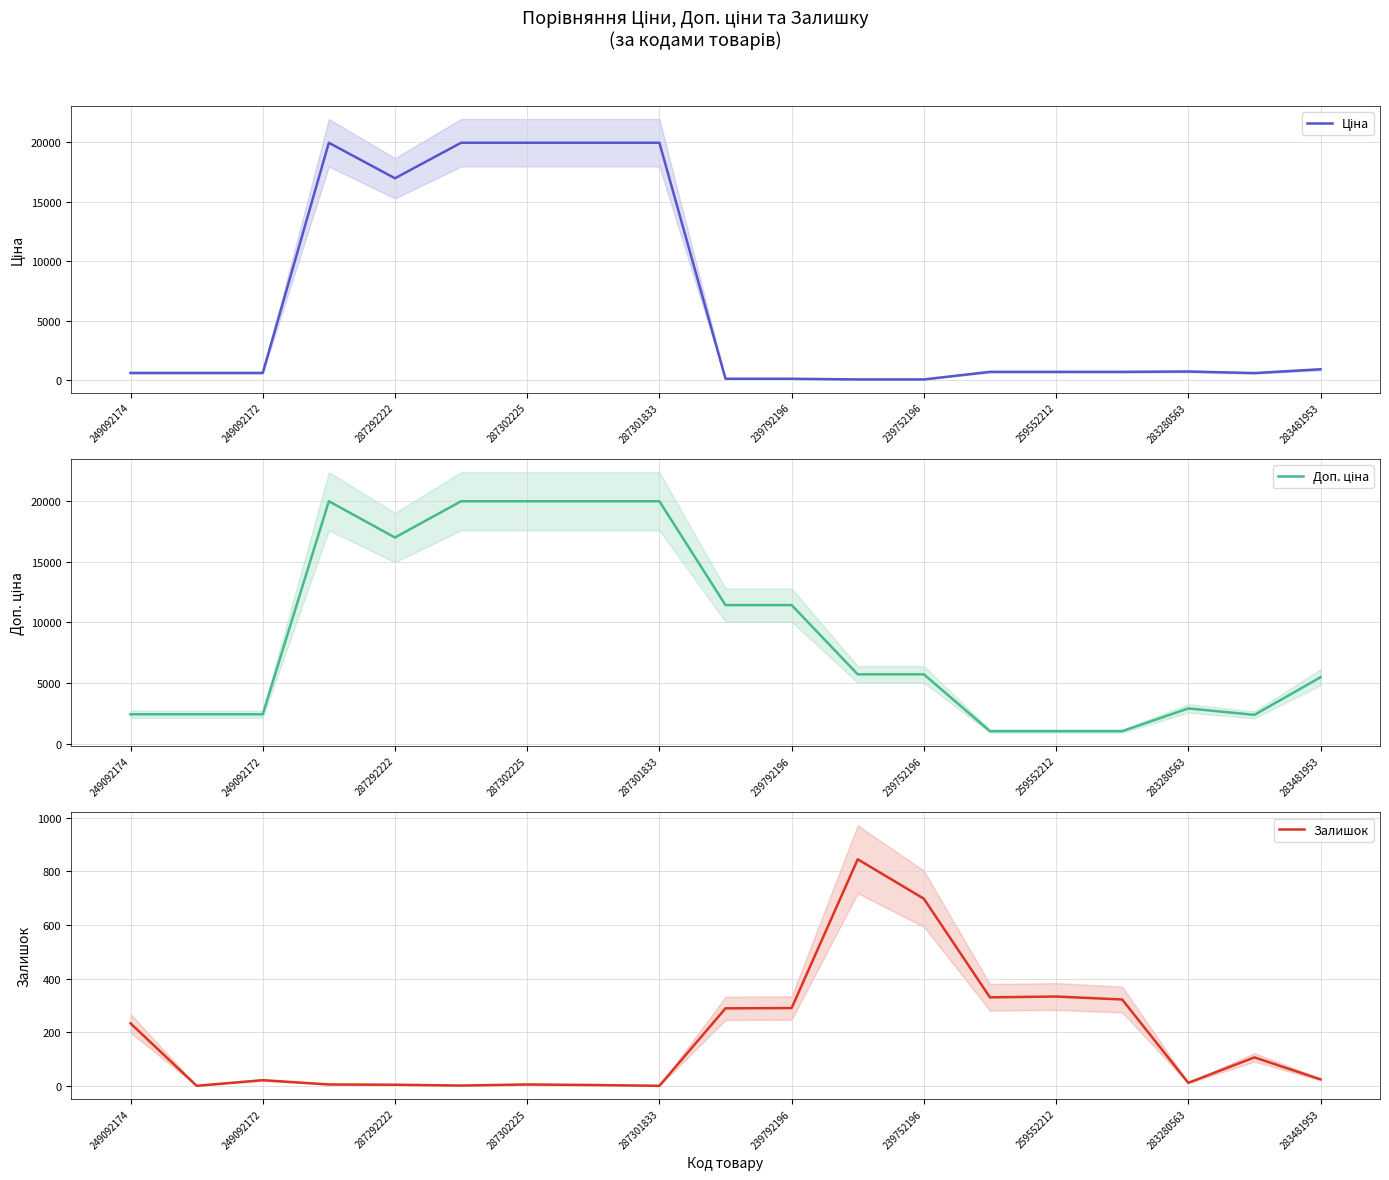

What is the maximum value for Залишок?

845